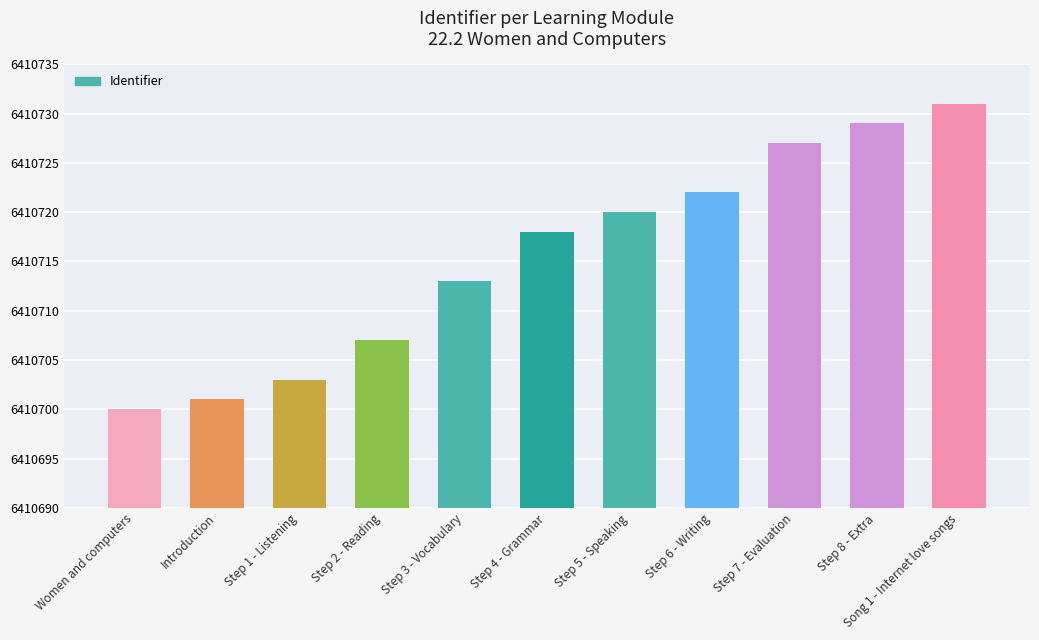

How many data points does each series have?

11